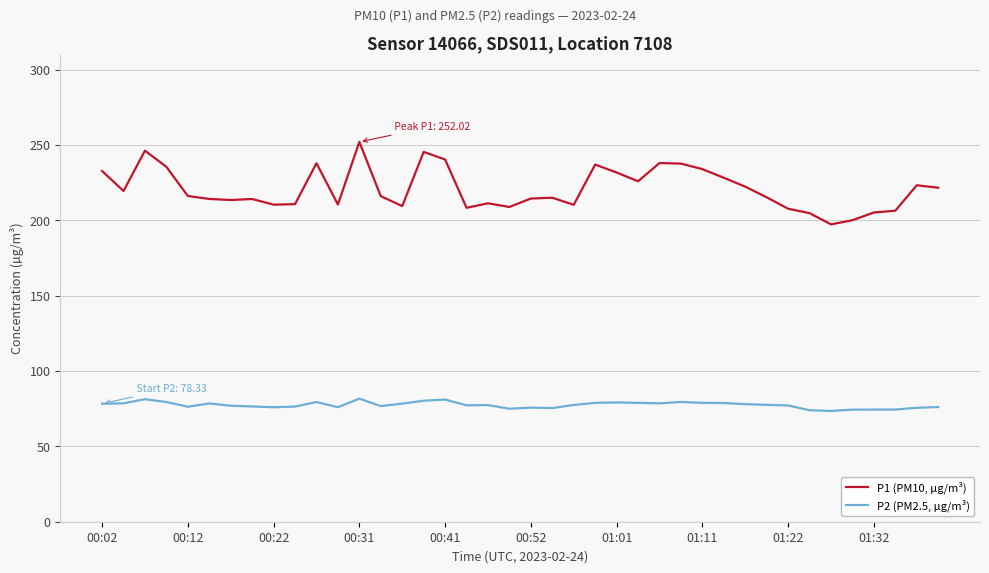

What is the difference between the maximum and minimum values in the P1 (PM10, µg/m³) series?

54.7